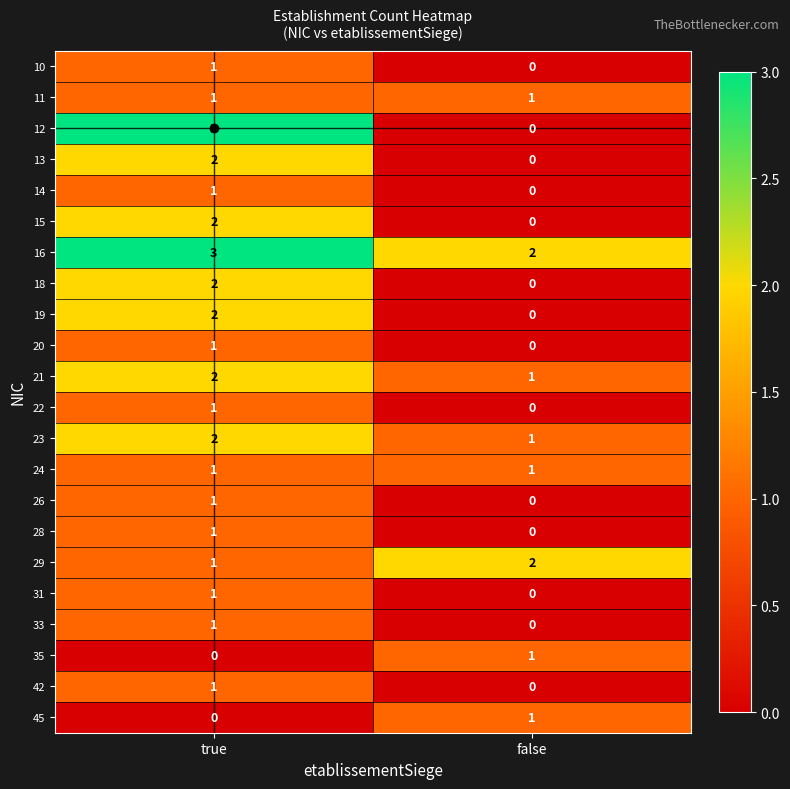

What is the greatest value displayed?

3